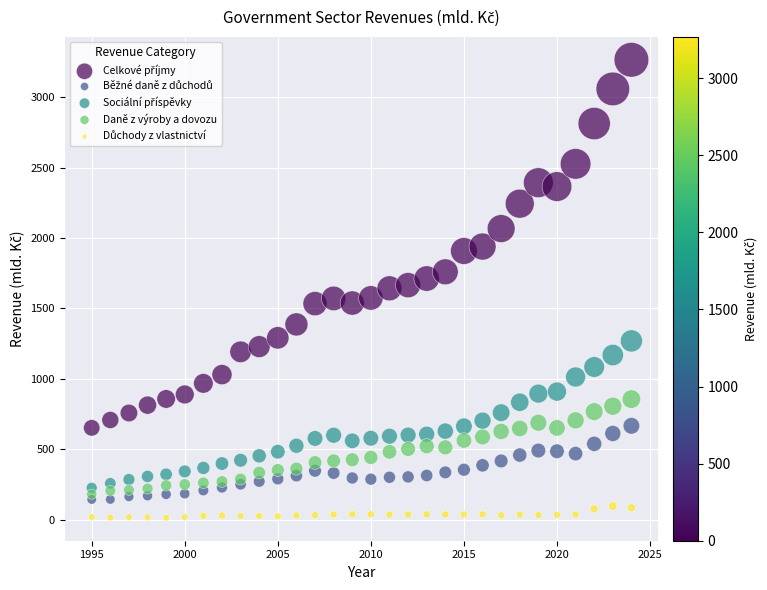

What is the X range (max minus min) for the scatter plot?

29.0